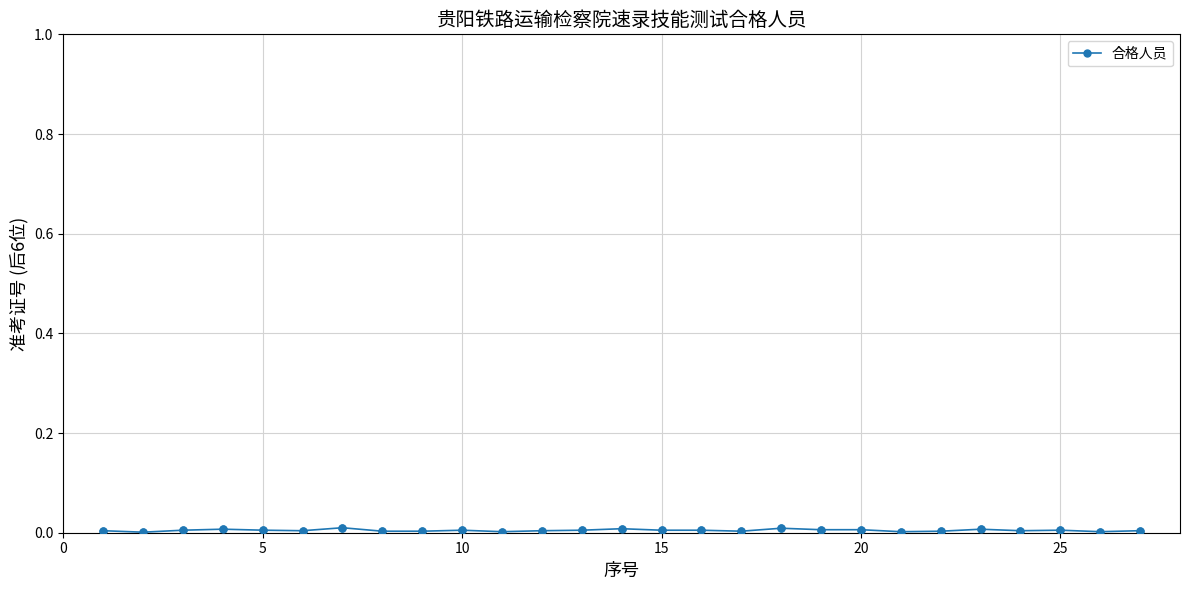

True or false: the data has more than 0 interior local peaks.

True